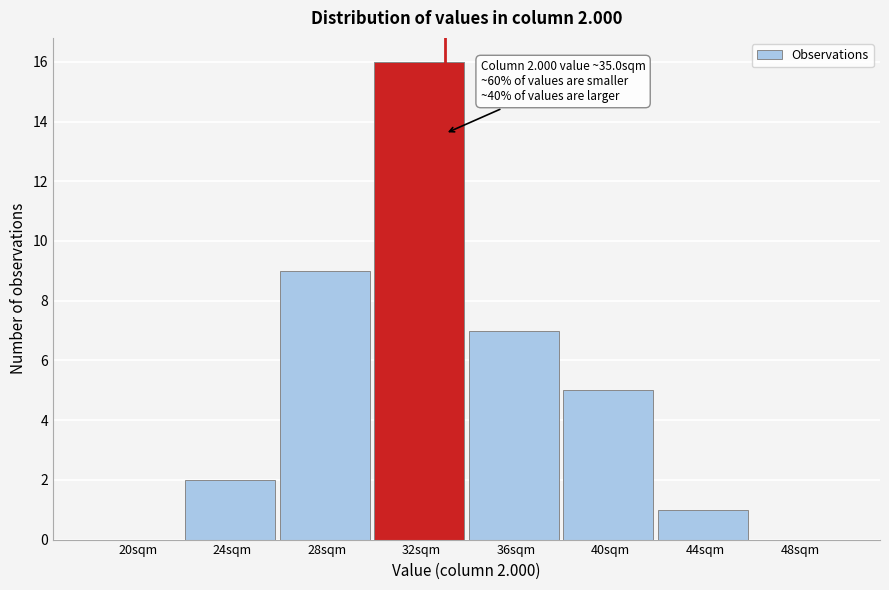

Reading left to right, extract all data points from this chart.

20sqm=0	24sqm=2	28sqm=9	32sqm=16	36sqm=7	40sqm=5	44sqm=1	48sqm=0